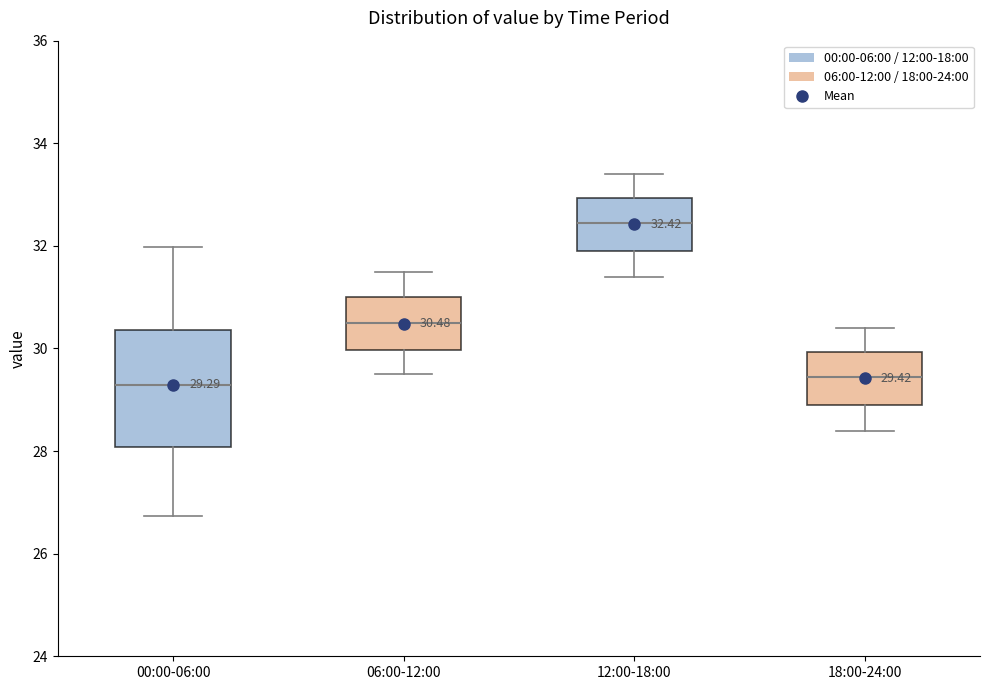

Which box is the tallest, from its lower edge to its upper edge?

00:00-06:00